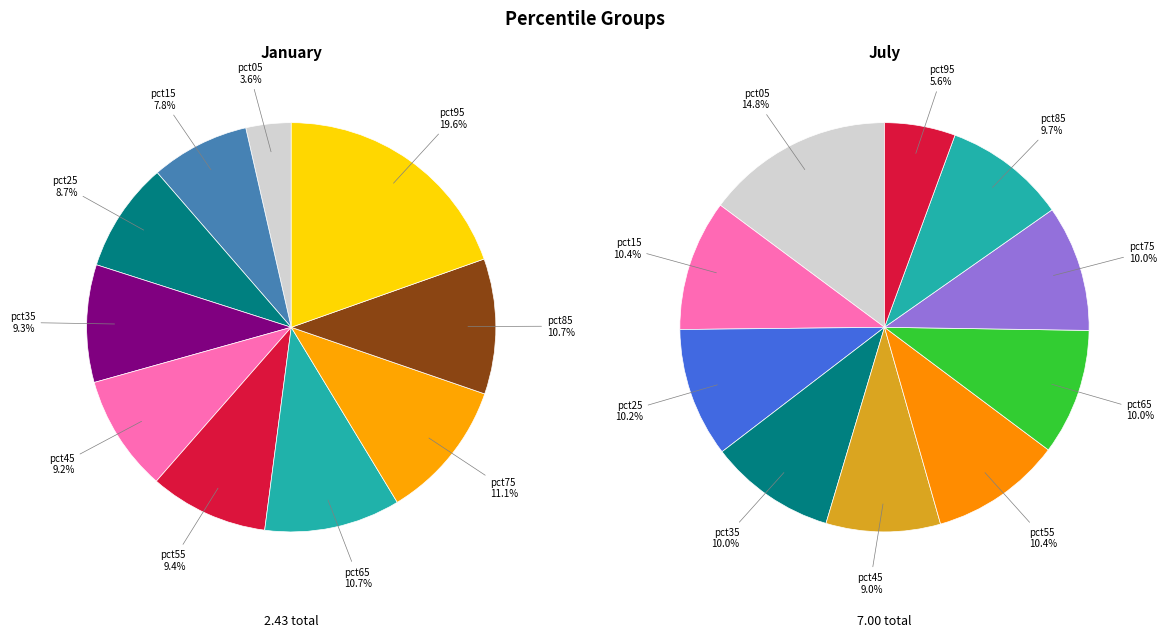

True or false: values_jan accounts for 22% of the total.

False